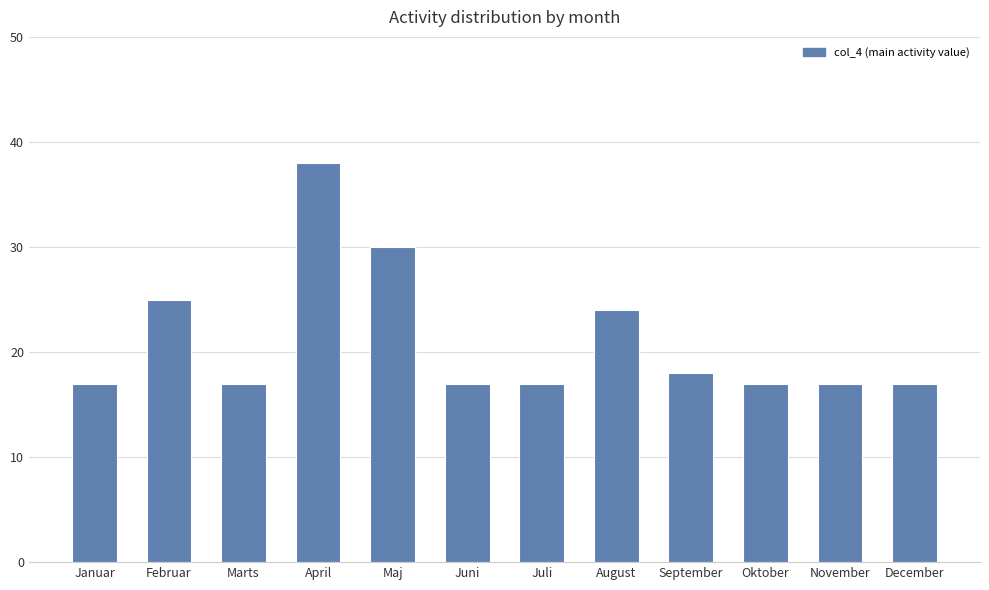

At which category does the chart reach its peak across all series?

April